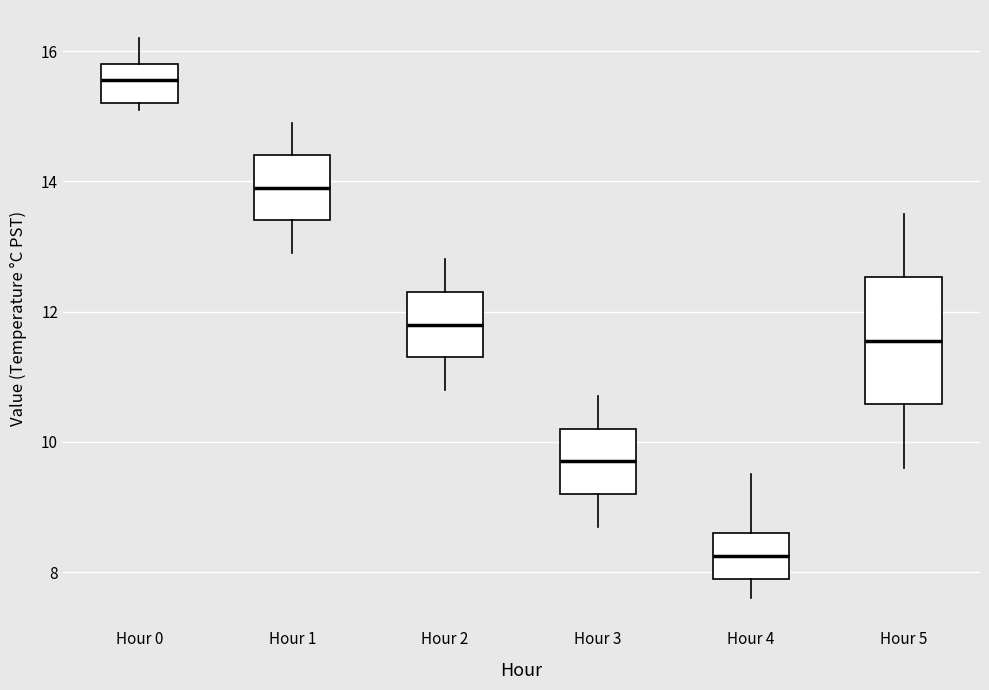

Which box has the highest median line?

Hour 0